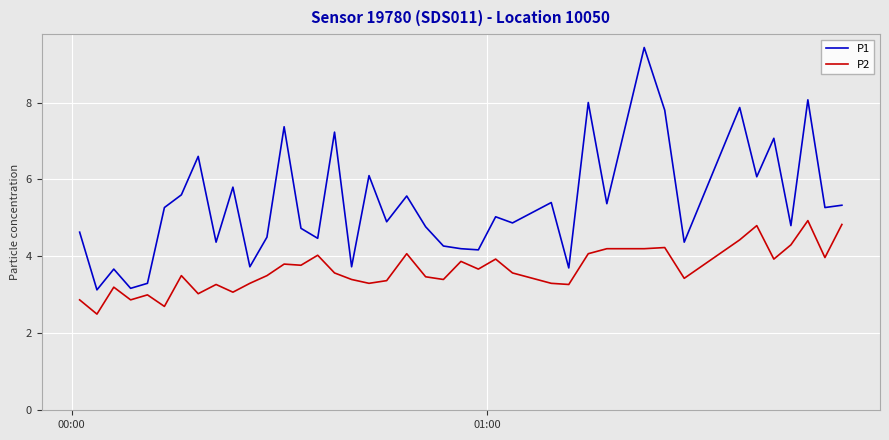

Which series has the largest total across all categories?

P1